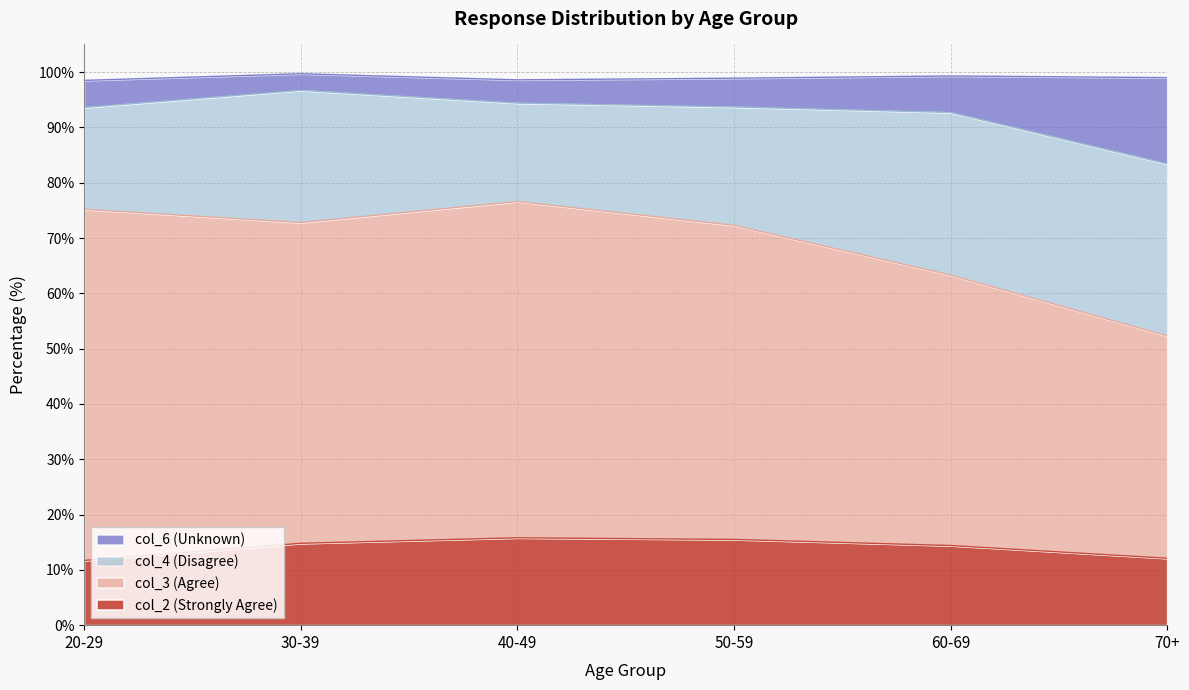

What is the difference between the maximum and second lowest values in the col_2 (Strongly Agree) series?

3.7